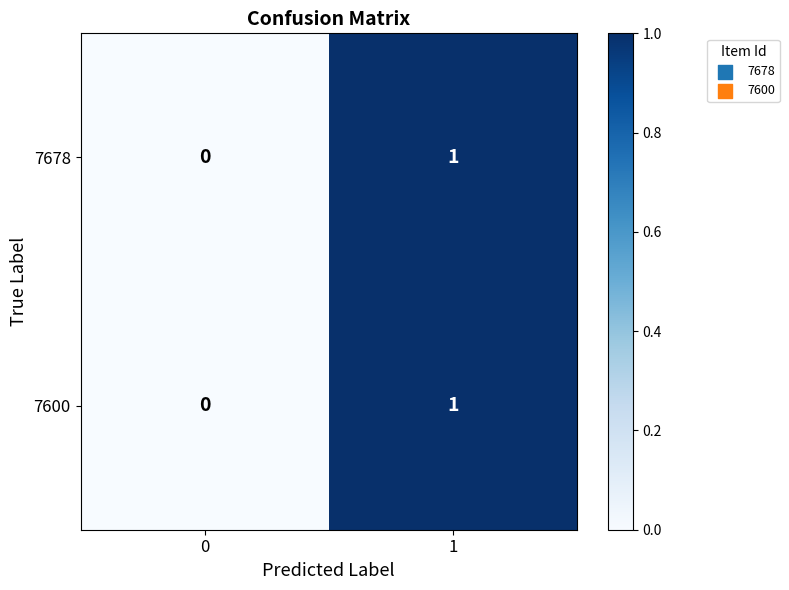

Reading left to right, transcribe all the data shown in this chart.

7678: 0	1
7600: 0	1